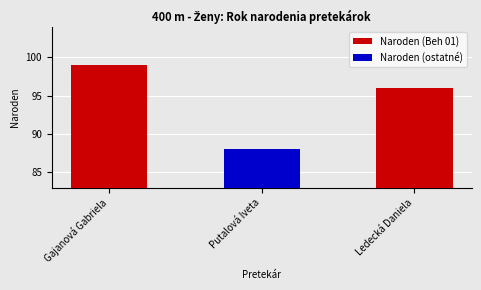

How many values are between 96 and 99?

2